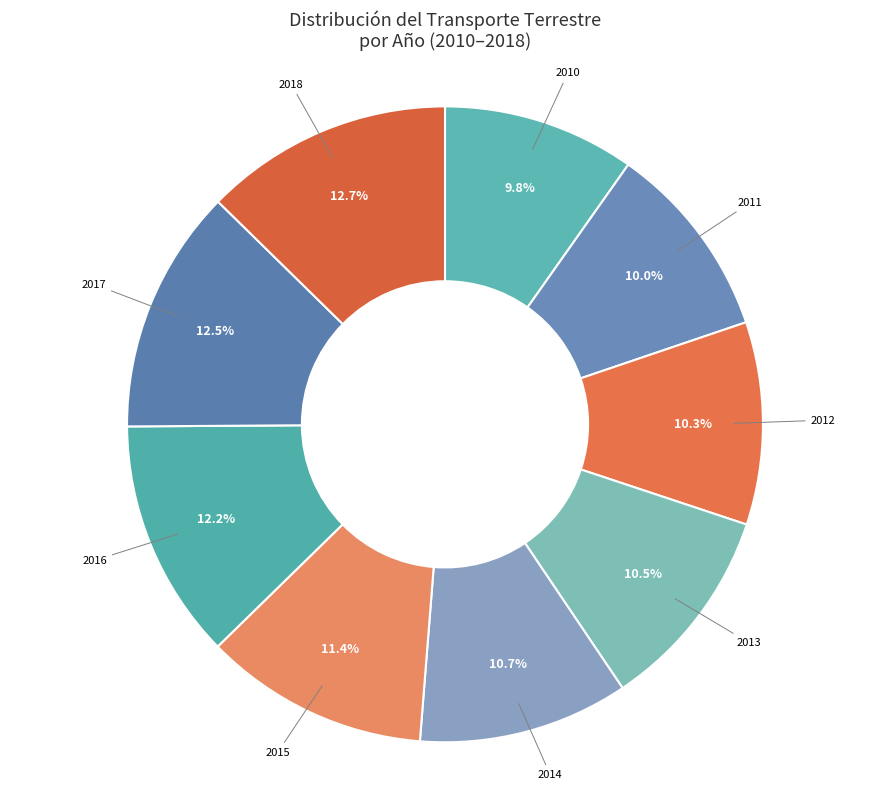

To the nearest percent, what is the difference between the largest and smallest slice percentages?

3%